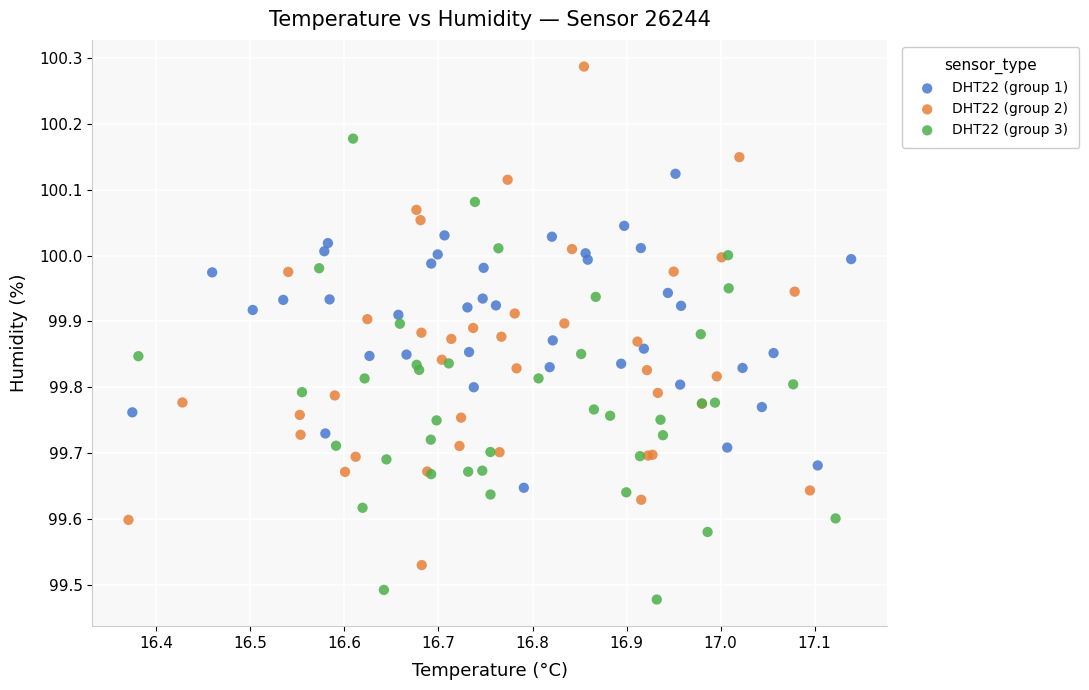

Which series reaches the minimum Y coordinate?

DHT22 (group 3)